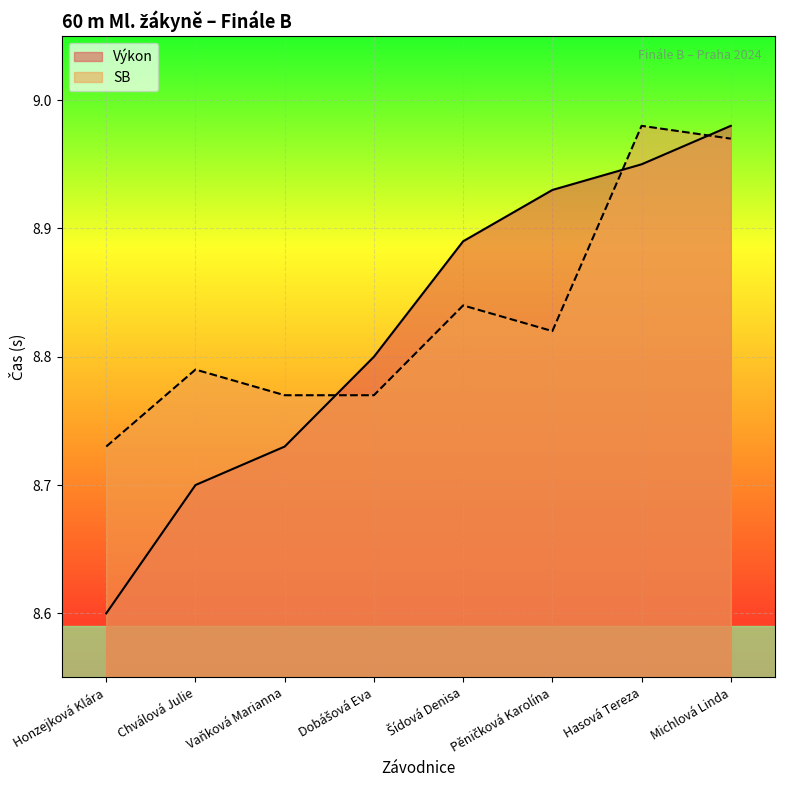

What is the difference between the Výkon values at Honzejková Klára and Pěničková Karolína?

0.3